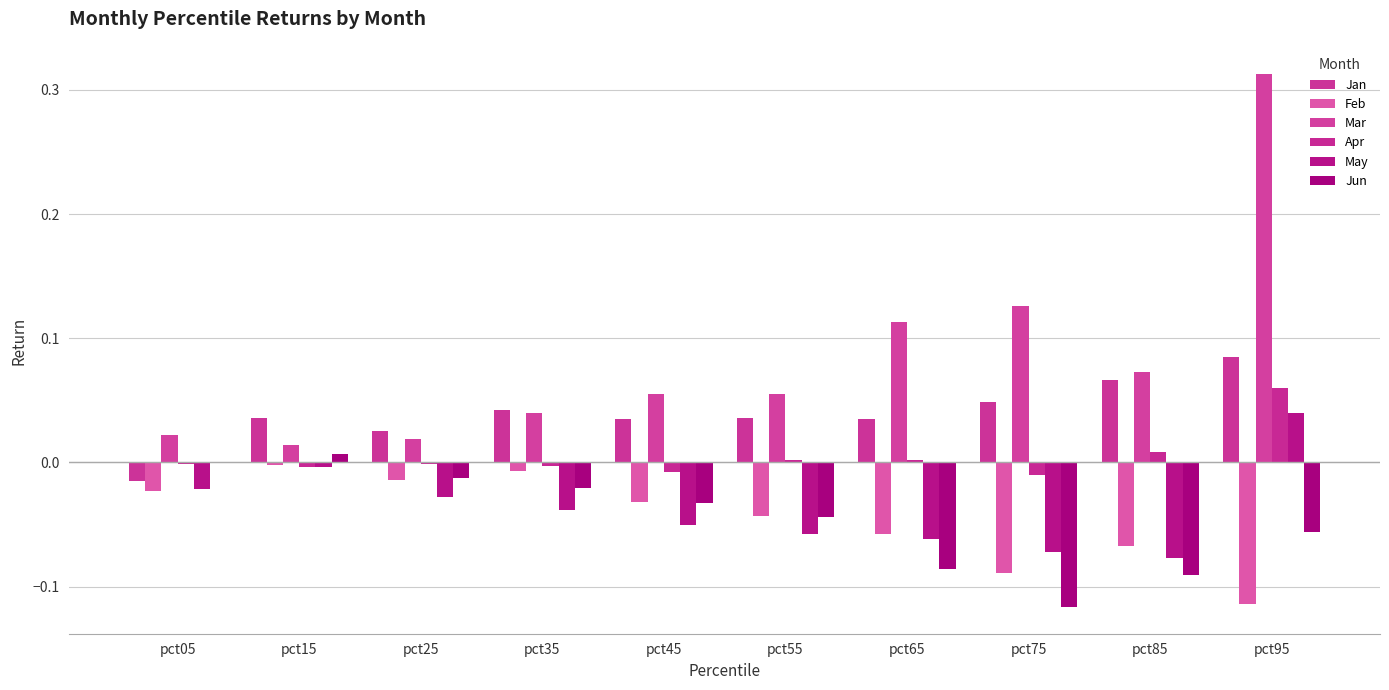

At which category is the sum across all series the highest?

pct95